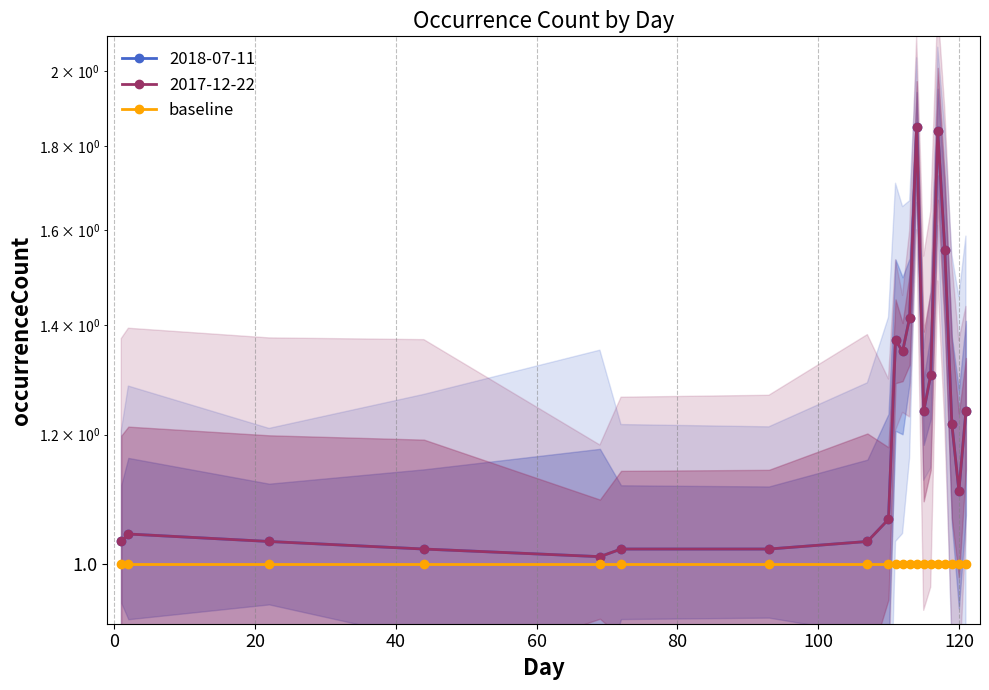

True or false: 2018-07-11 has a value of 1.3 at 116.

True